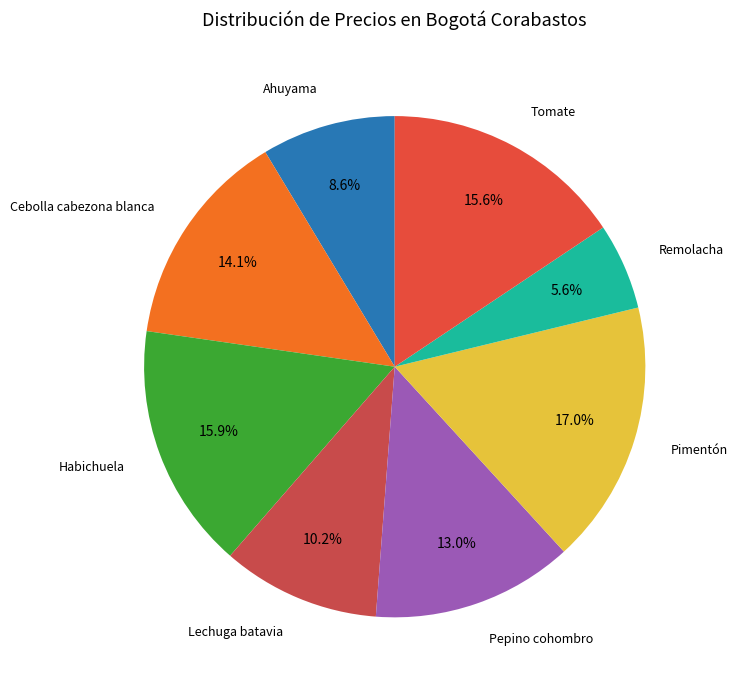

Count the number of slices in the pie.

8